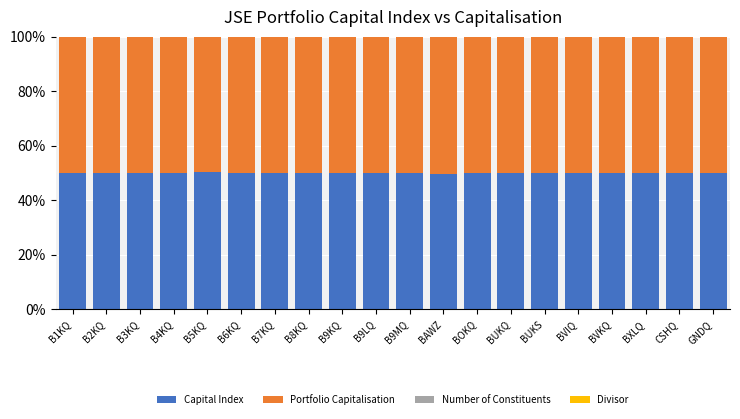

What is the highest value of the Capital Index series?

50.4